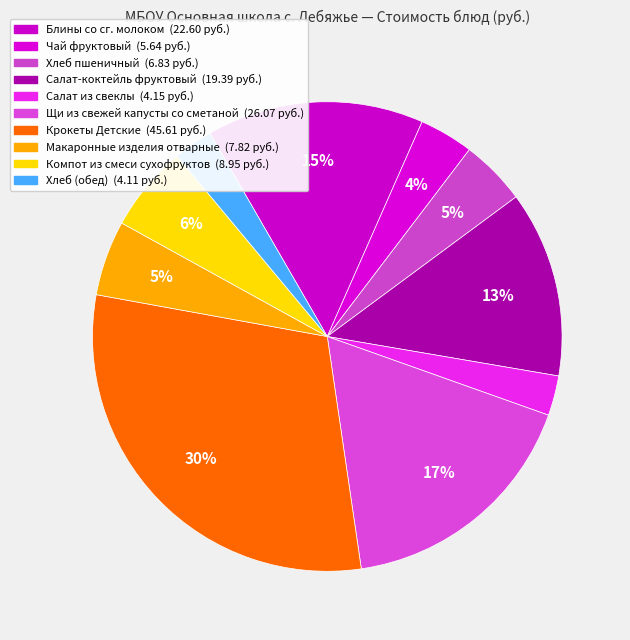

Which slice is the largest?

Крокеты Детские